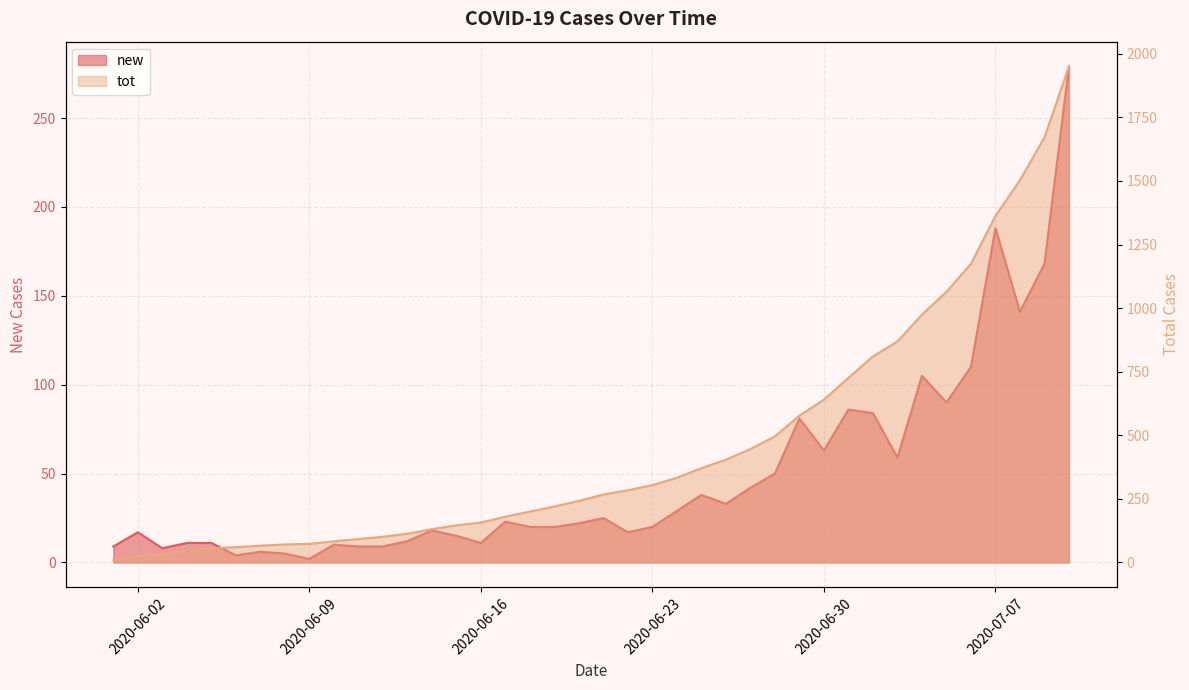

Which series changed the most between 2020-06-03 and 2020-06-19?

tot